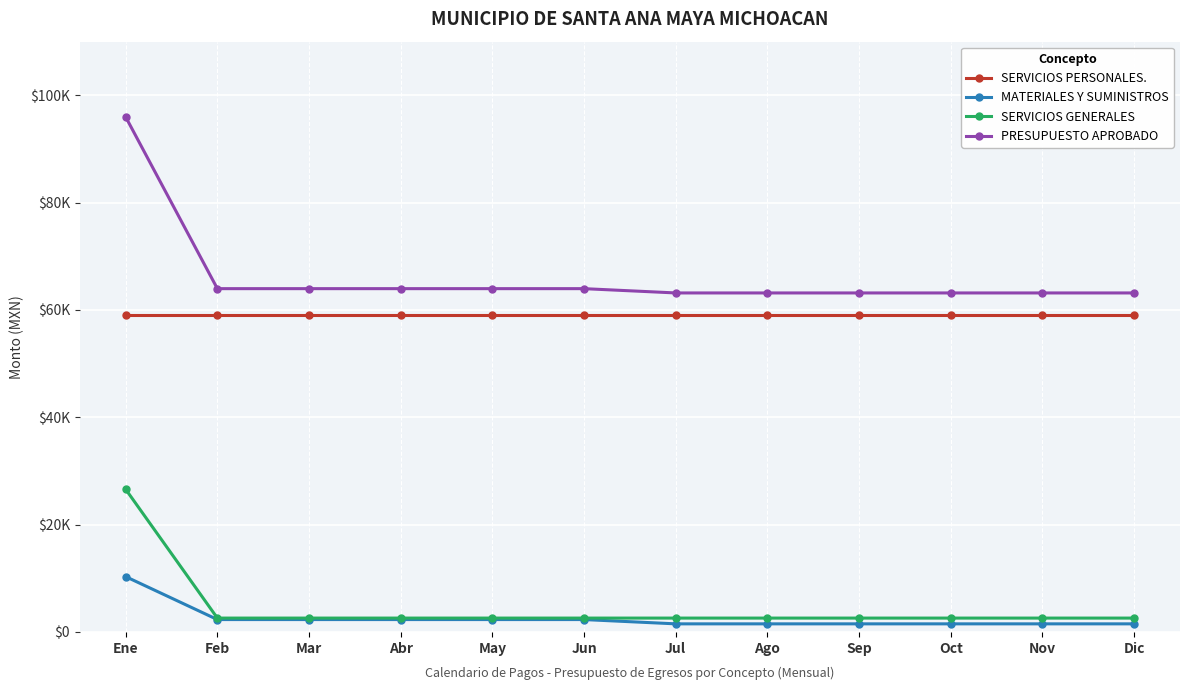

What are all the series names shown in the legend?

SERVICIOS PERSONALES., MATERIALES Y SUMINISTROS, SERVICIOS GENERALES, PRESUPUESTO APROBADO